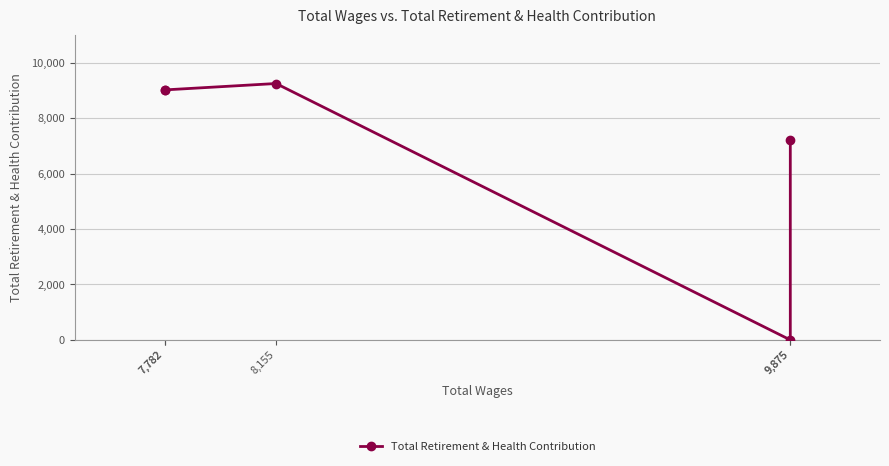

Which label corresponds to the largest value in the chart?

8,155